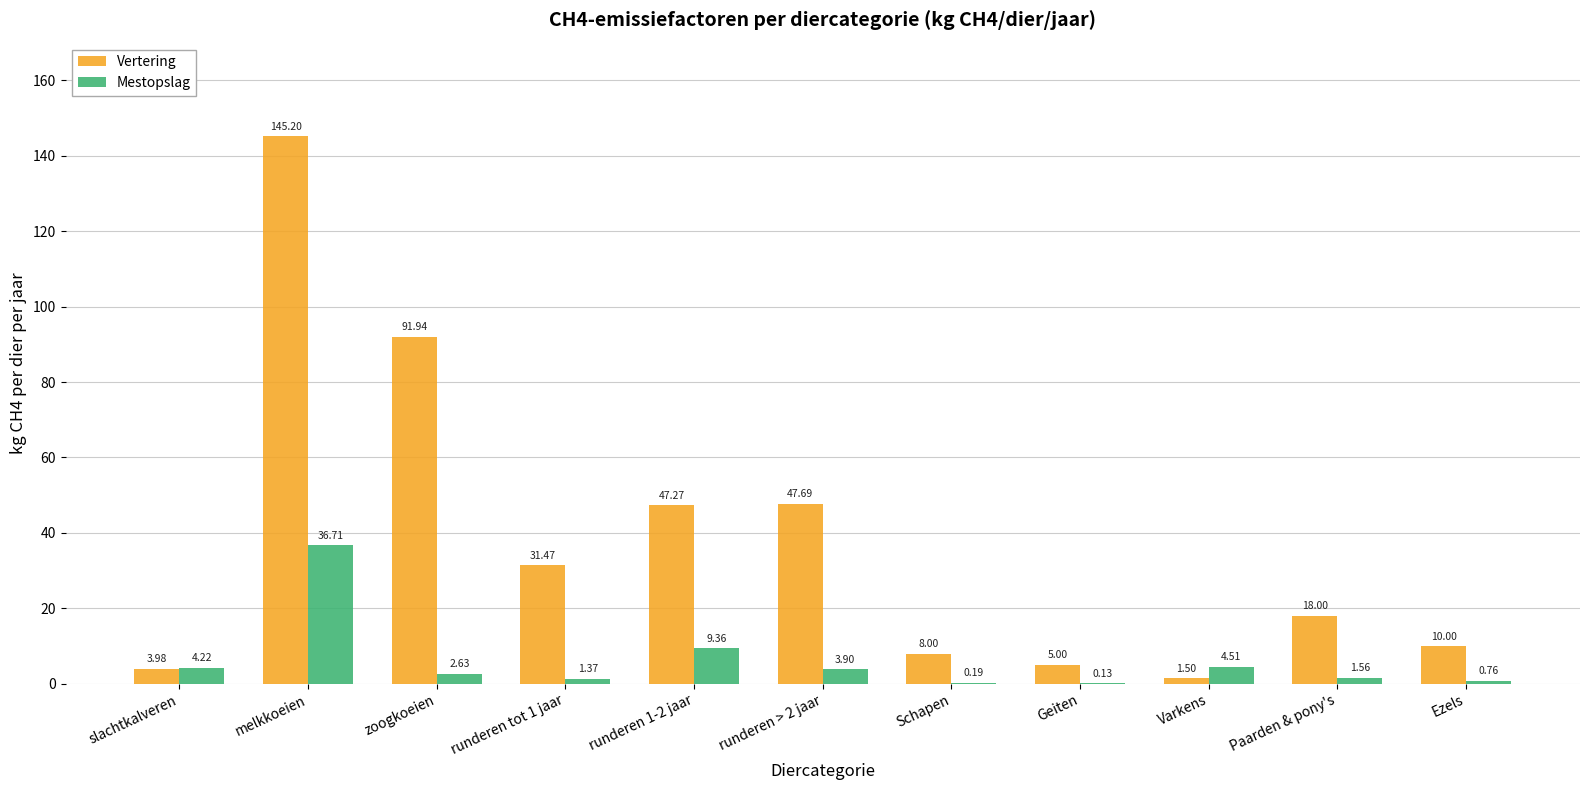

Count the number of categories in the chart.

11